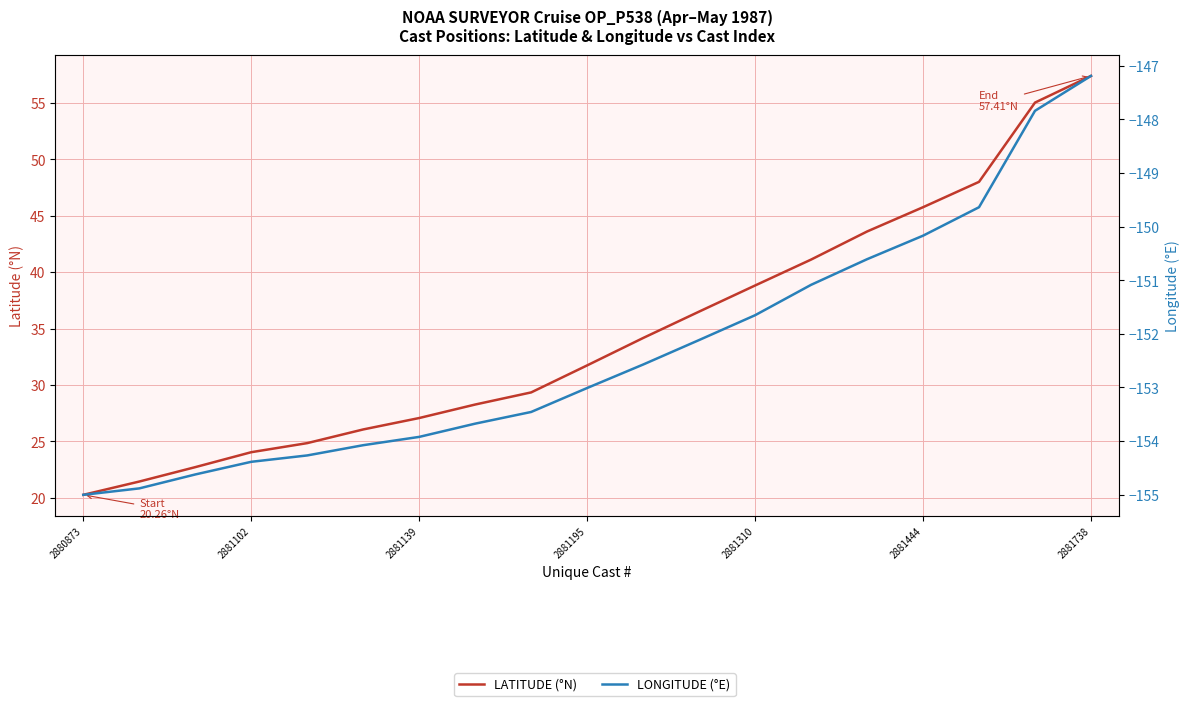

What is the sum of the LONGITUDE (°E) values at 11 and 2881102?

-307.0